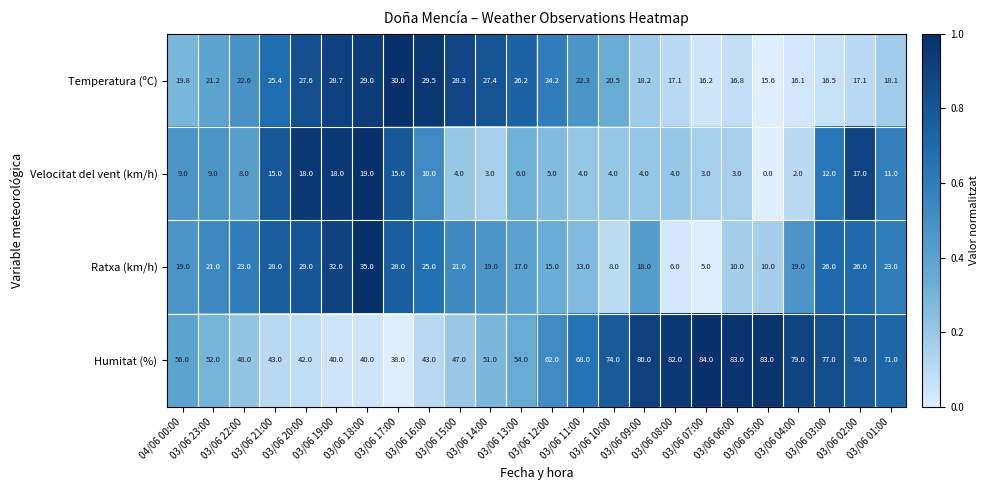

What is the difference between the maximum and minimum values in the Temperatura (ºC) series?

14.4